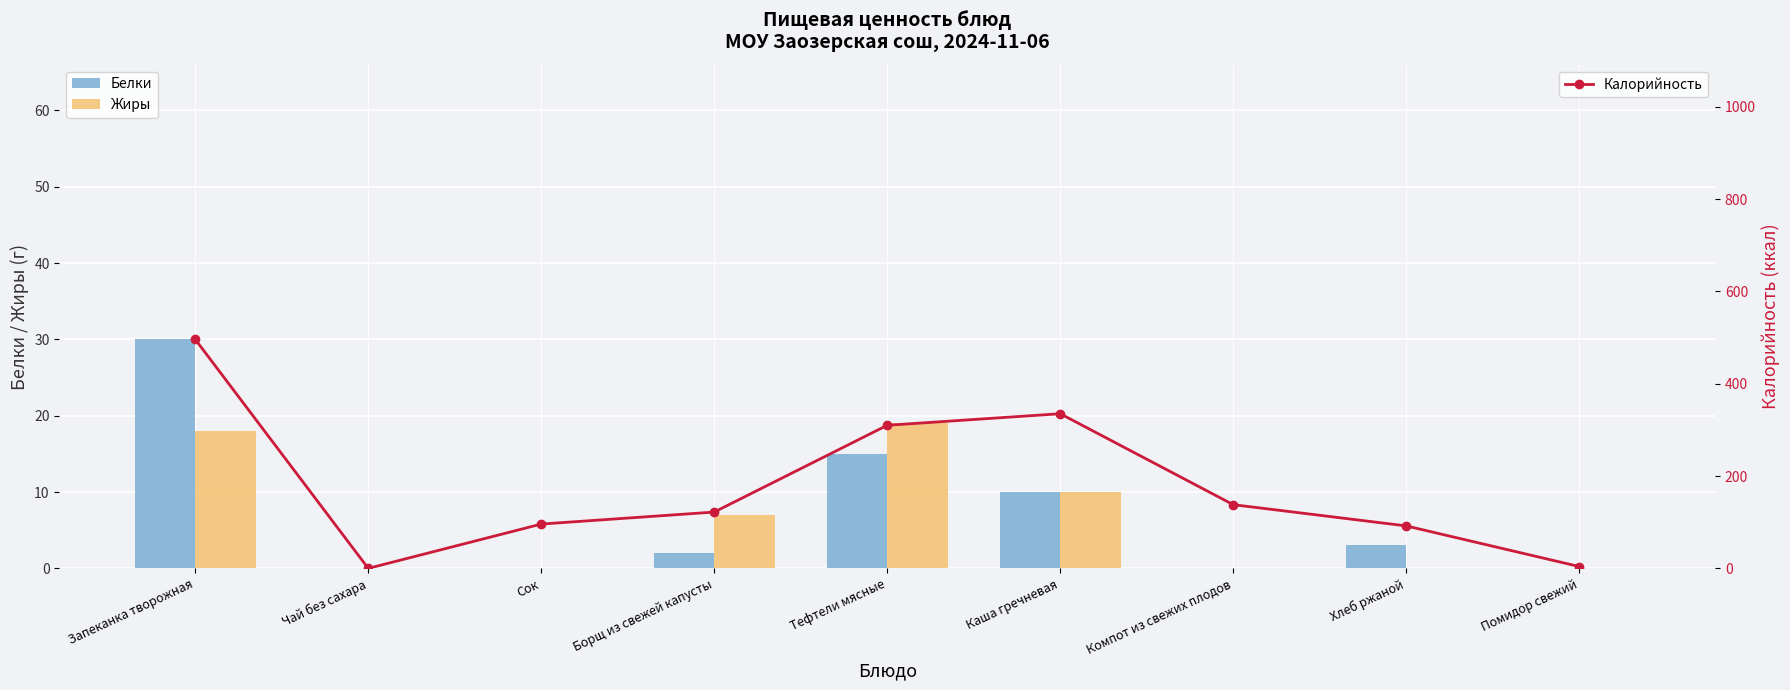

Between Хлеб ржаной and Борщ из свежей капусты, which is larger?

Хлеб ржаной